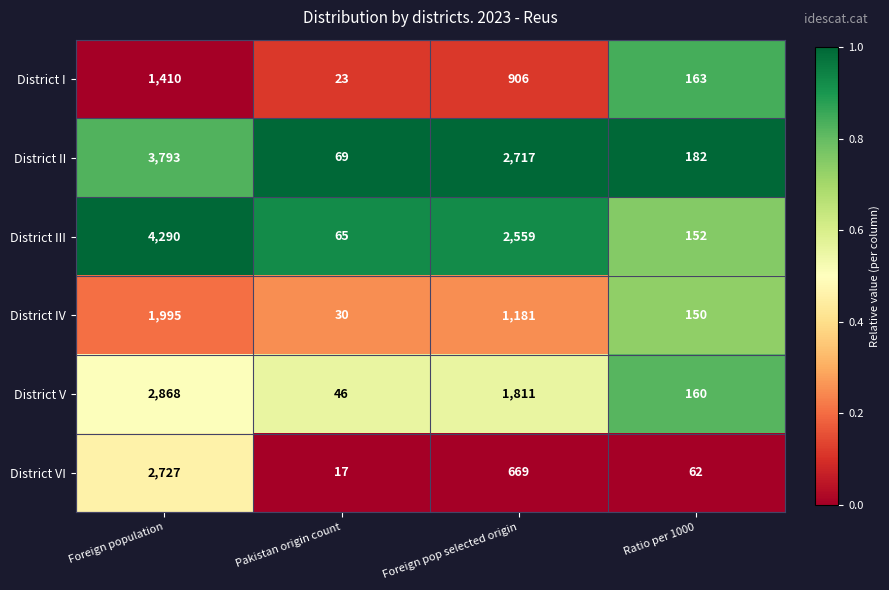

The value of District VI at Pakistan origin count is 17. True or false?

True